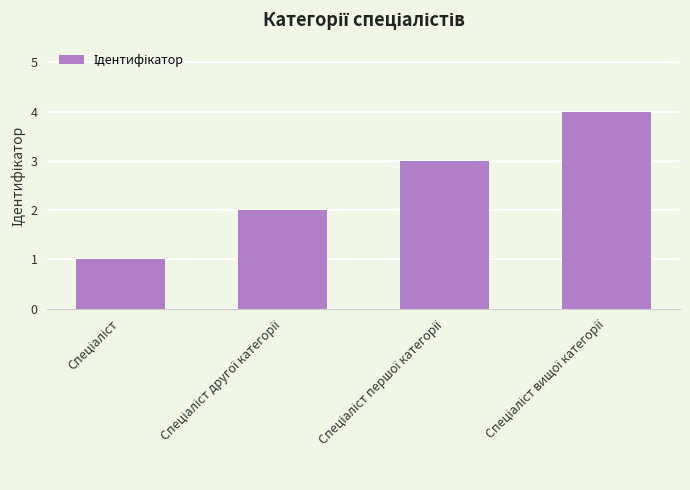

What is the greatest value displayed?

4